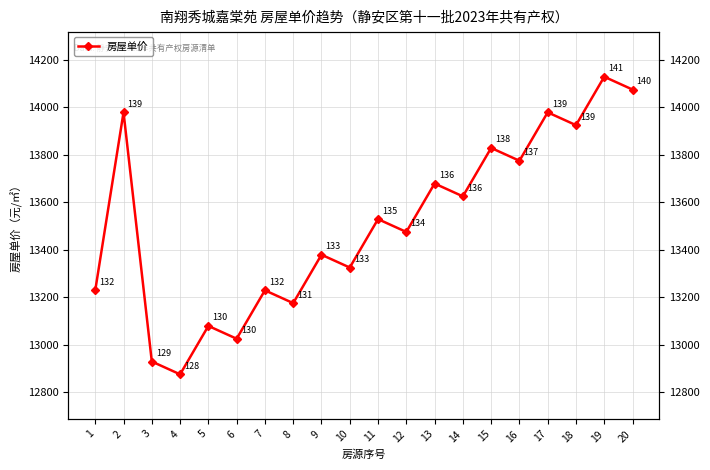

How many data points are above 13529?

9